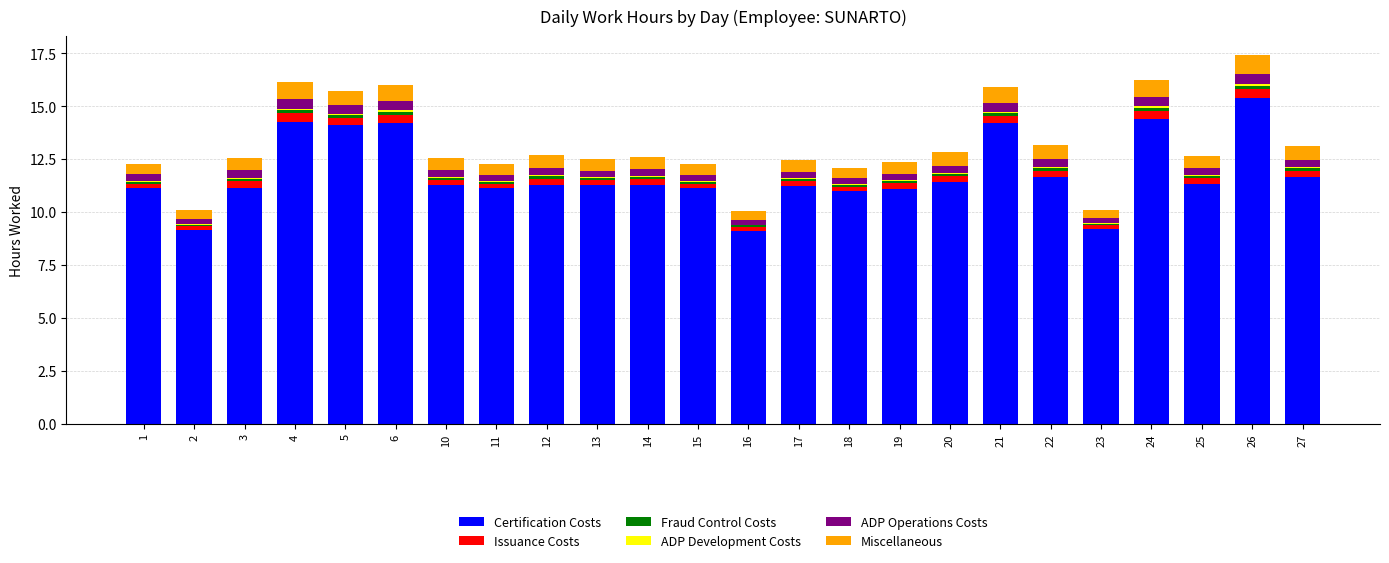

Which category has the highest value in the Certification Costs series?

26